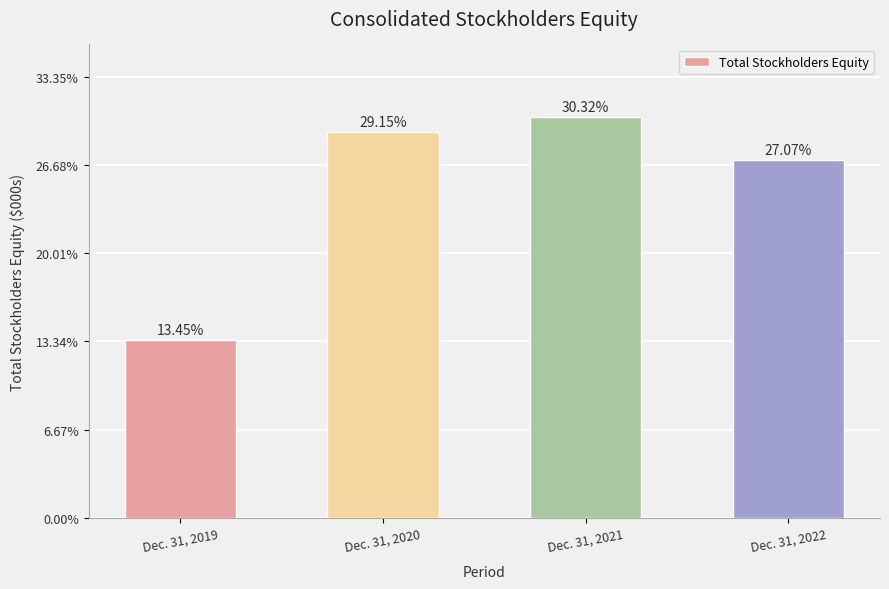

Reading left to right, transcribe all the data shown in this chart.

131950	285920	297381	265546